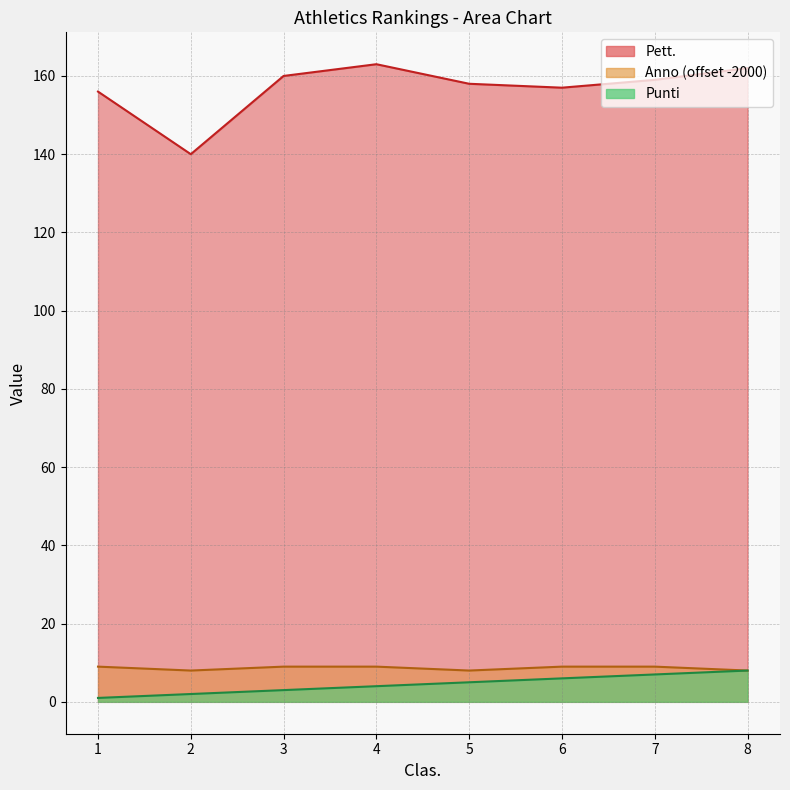

List the labels in order of Punti value, smallest first.

1, 2, 3, 4, 5, 6, 7, 8